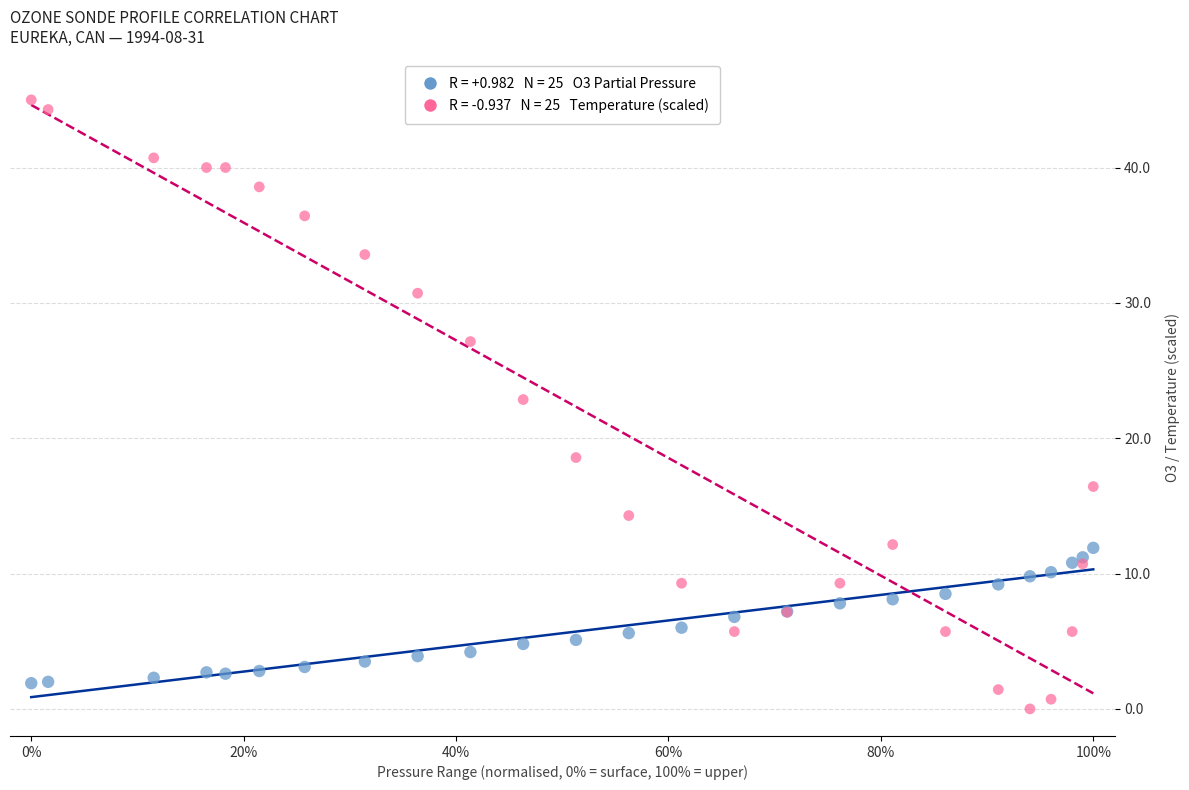

Across all series, what Y value is closest to 22?

22.9